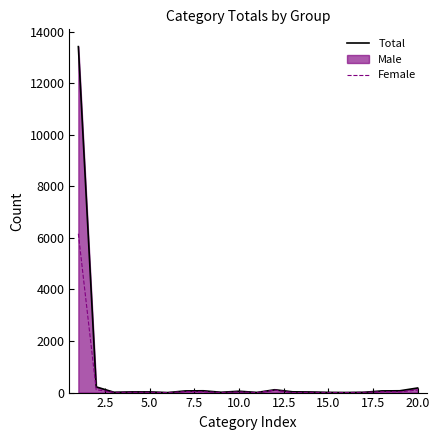

How many positive values does the Female series have?

18